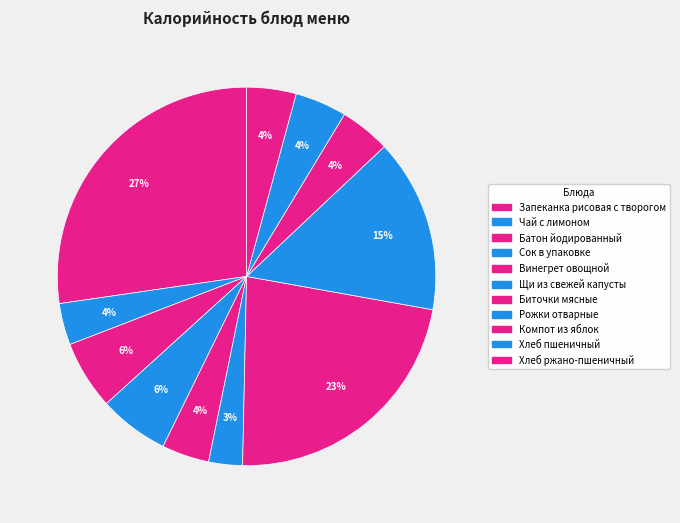

Is it true that Щи из свежей капусты is 16% of the pie?

False